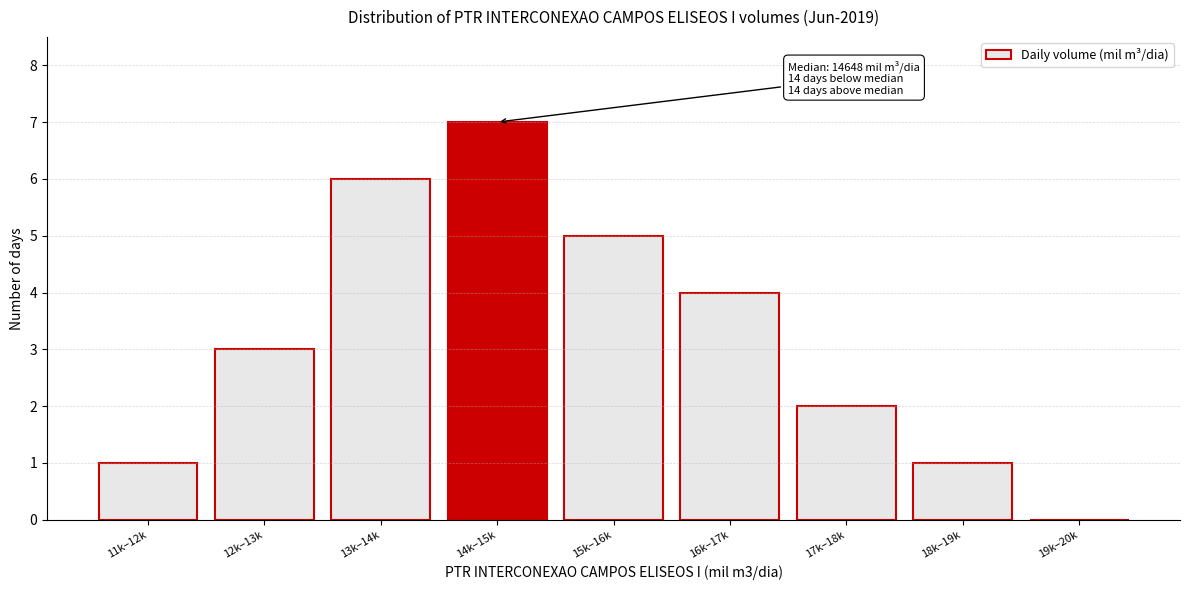

Reading left to right, list all the values displayed in this chart.

11k–12k=1	12k–13k=3	13k–14k=6	14k–15k=7	15k–16k=5	16k–17k=4	17k–18k=2	18k–19k=1	19k–20k=0